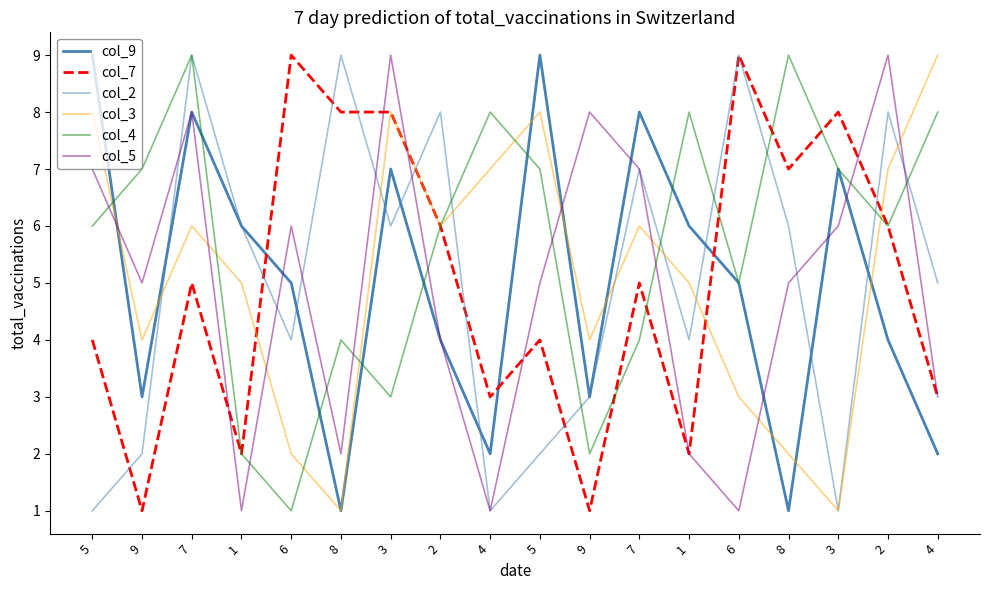

Reading left to right, transcribe all the data shown in this chart.

col_9: 5=9	9=3	7=8	1=6	6=5	8=1	3=7	2=4	4=2	5=9	9=3	7=8	1=6	6=5	8=1	3=7	2=4	4=2
col_7: 5=4	9=1	7=5	1=2	6=9	8=8	3=8	2=6	4=3	5=4	9=1	7=5	1=2	6=9	8=7	3=8	2=6	4=3
col_2: 5=1	9=2	7=9	1=6	6=4	8=9	3=6	2=8	4=1	5=2	9=3	7=7	1=4	6=9	8=6	3=1	2=8	4=5
col_3: 5=8	9=4	7=6	1=5	6=2	8=1	3=8	2=6	4=7	5=8	9=4	7=6	1=5	6=3	8=2	3=1	2=7	4=9
col_4: 5=6	9=7	7=9	1=2	6=1	8=4	3=3	2=6	4=8	5=7	9=2	7=4	1=8	6=5	8=9	3=7	2=6	4=8
col_5: 5=7	9=5	7=8	1=1	6=6	8=2	3=9	2=4	4=1	5=5	9=8	7=7	1=2	6=1	8=5	3=6	2=9	4=3